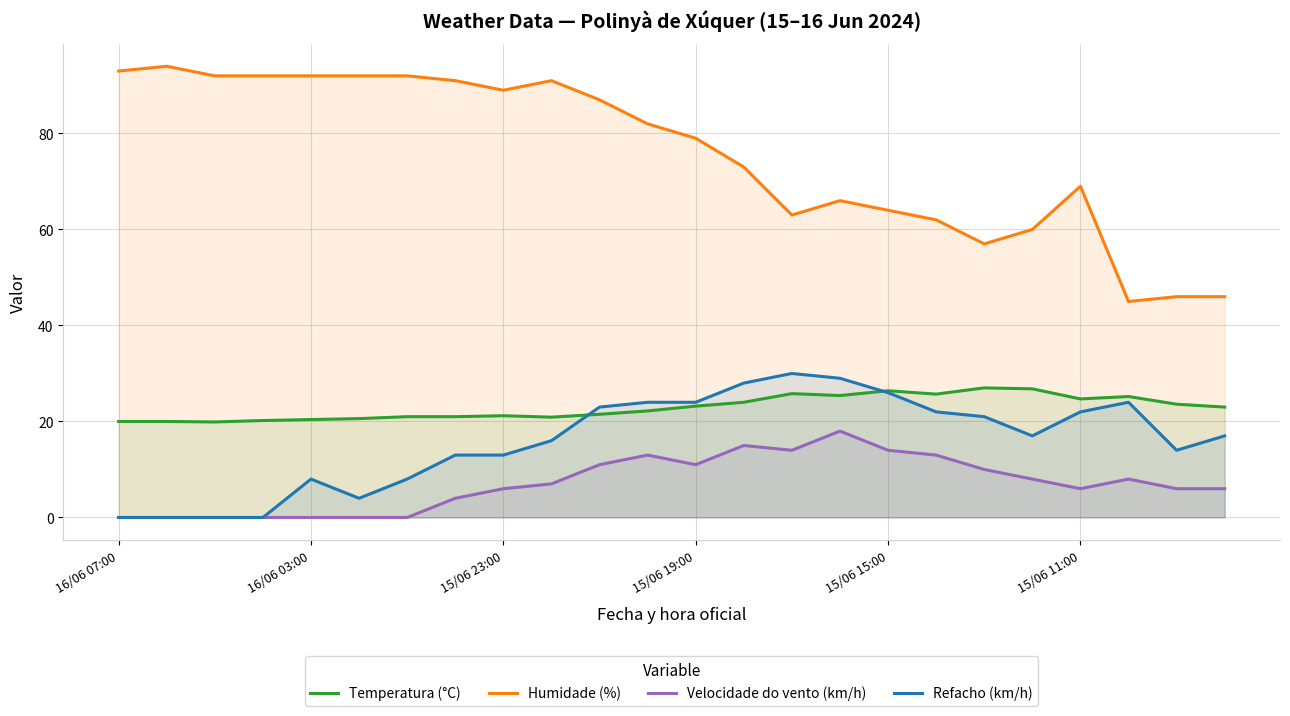

What is the difference between the highest and lowest values at 15/06 15:00?

50.0